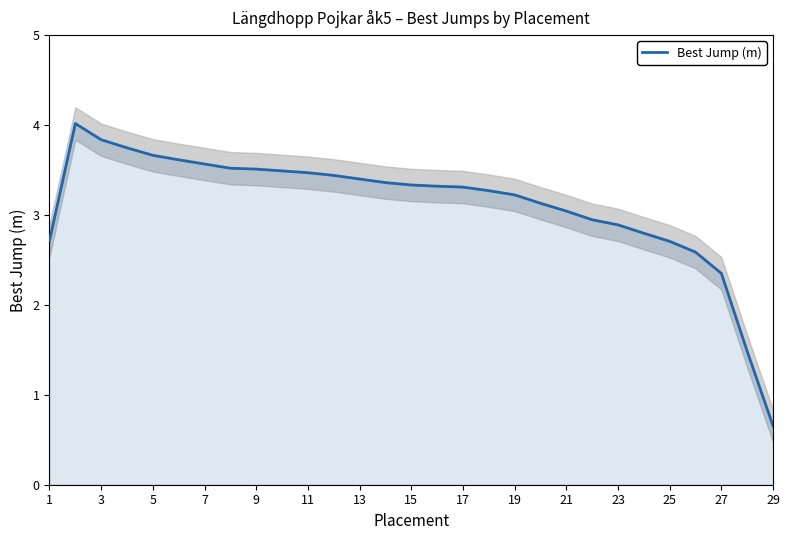

Where is Best Jump (m) nearest to the value 2?

27